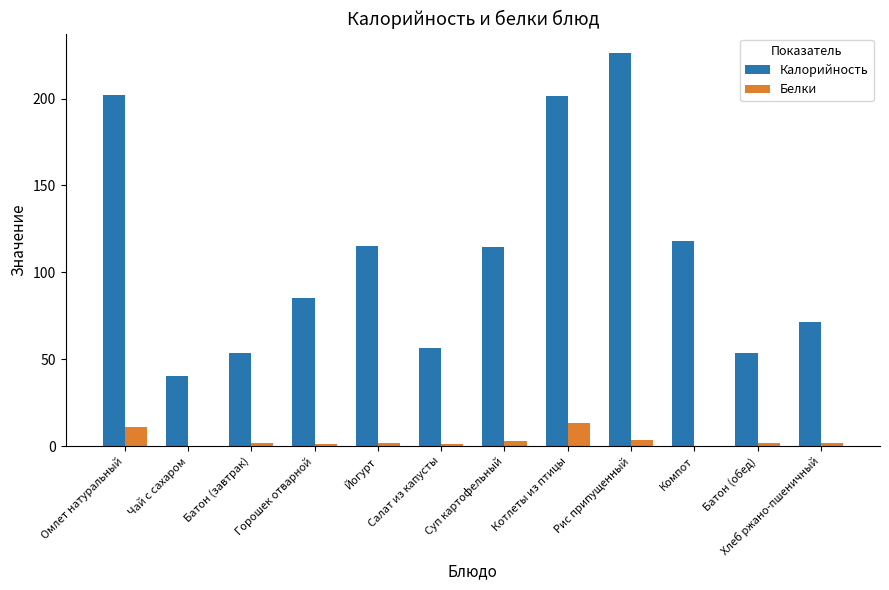

Which series changed the most between Чай с сахаром and Компот?

Калорийность